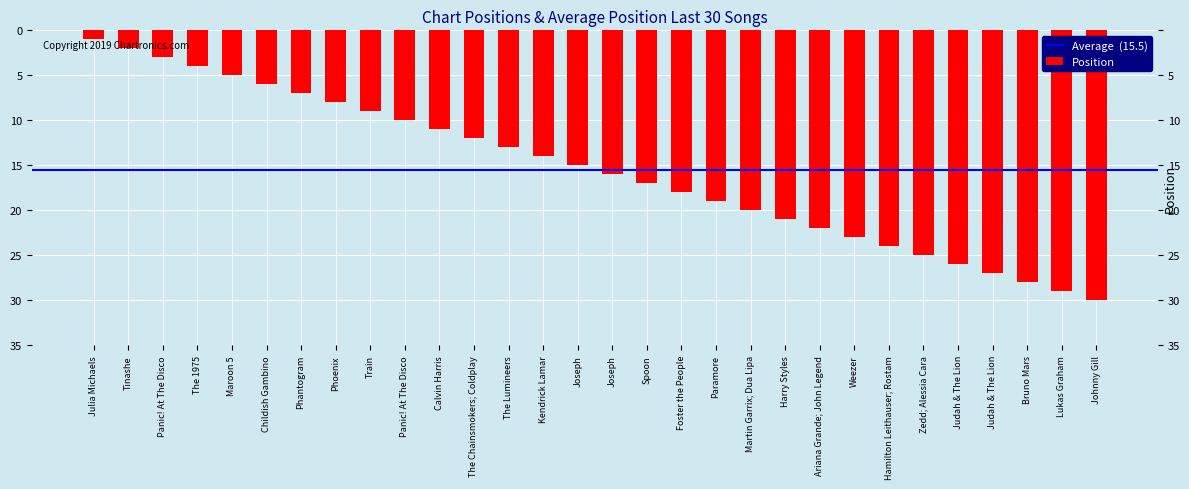

What value does the data have at Judah & The Lion?

26